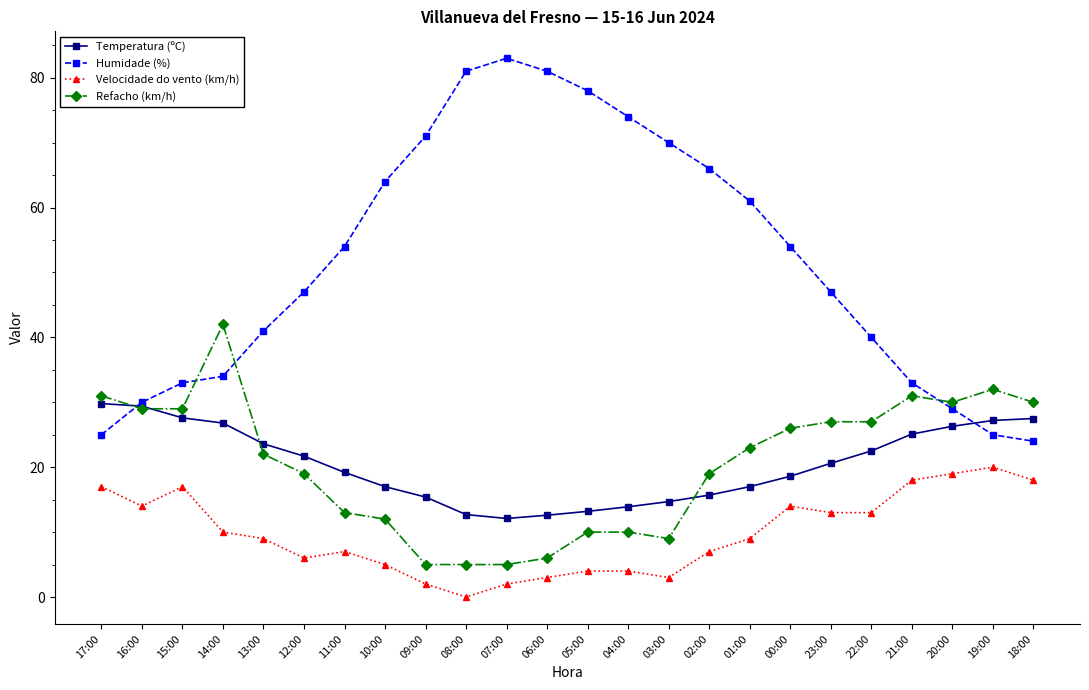

The value of Temperatura (ºC) at 20:00 is 35.2. True or false?

False